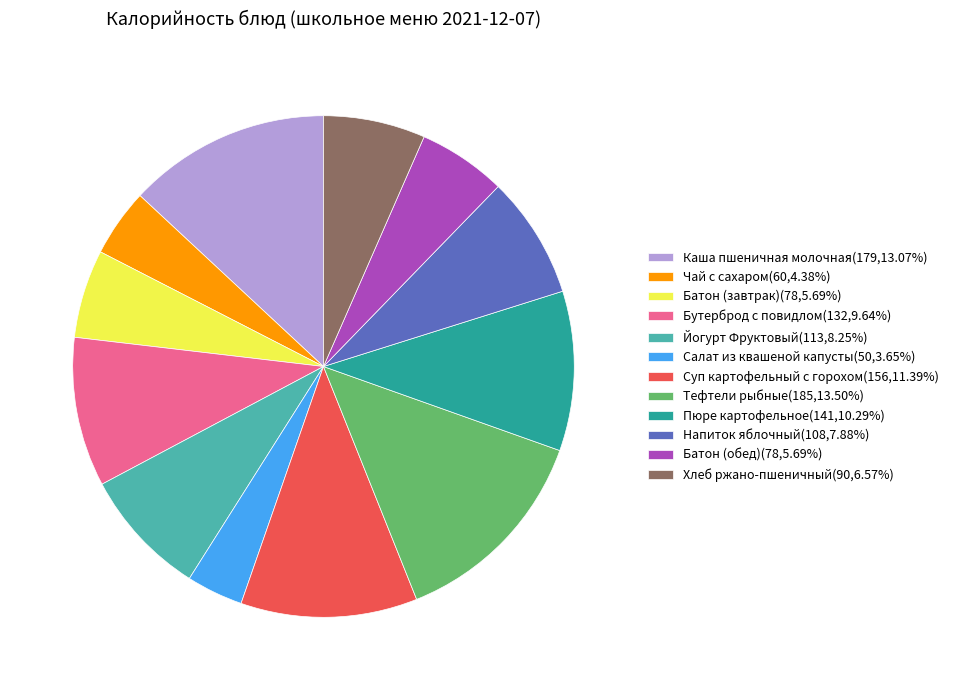

Between Суп картофельный с горохом and Бутерброд с повидлом, which is larger?

Суп картофельный с горохом